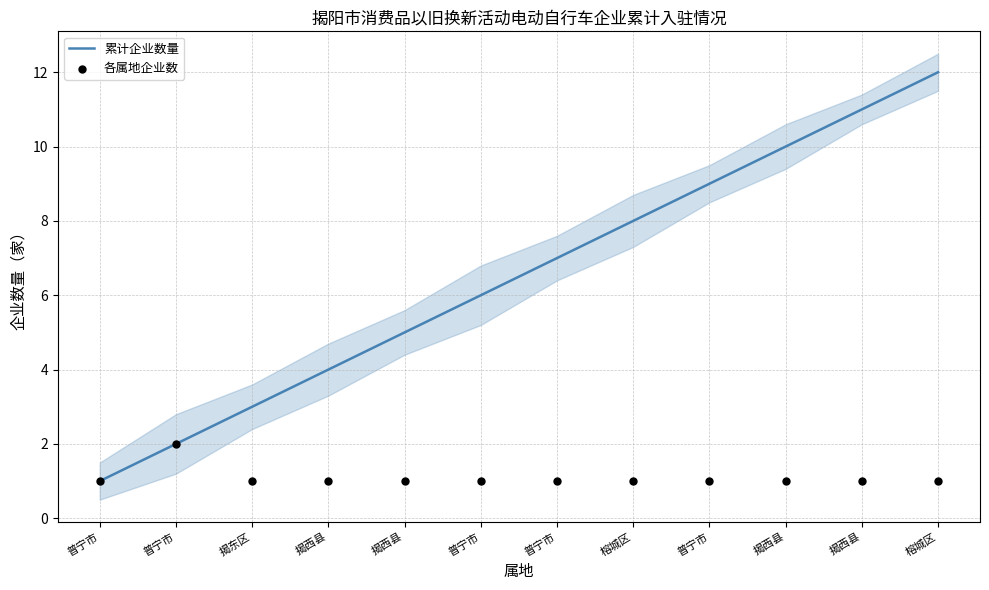

Which series reaches the maximum Y coordinate?

累计企业数量